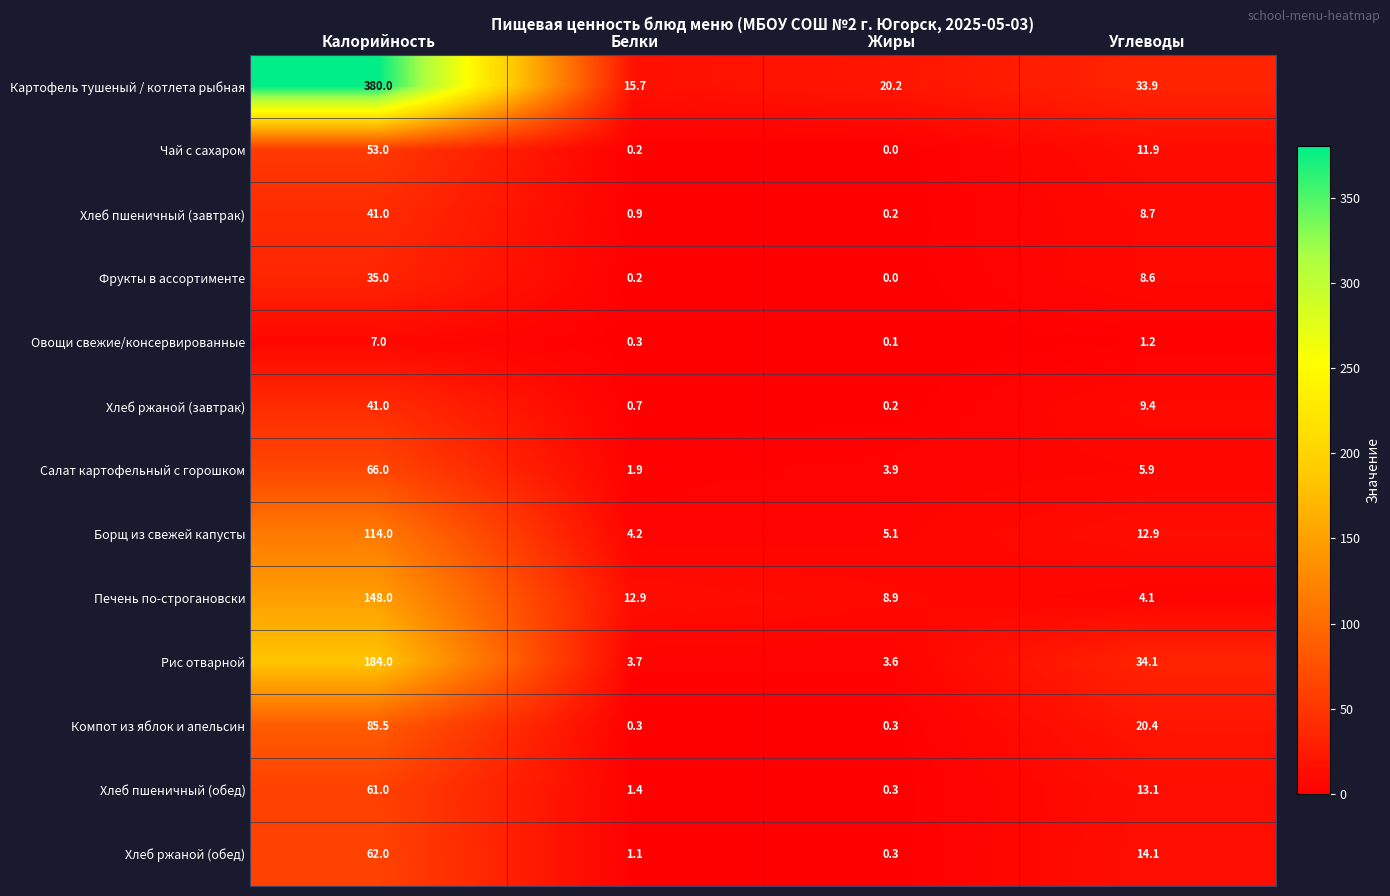

At which label is Овощи свежие/консервированные closest to 3?

Углеводы